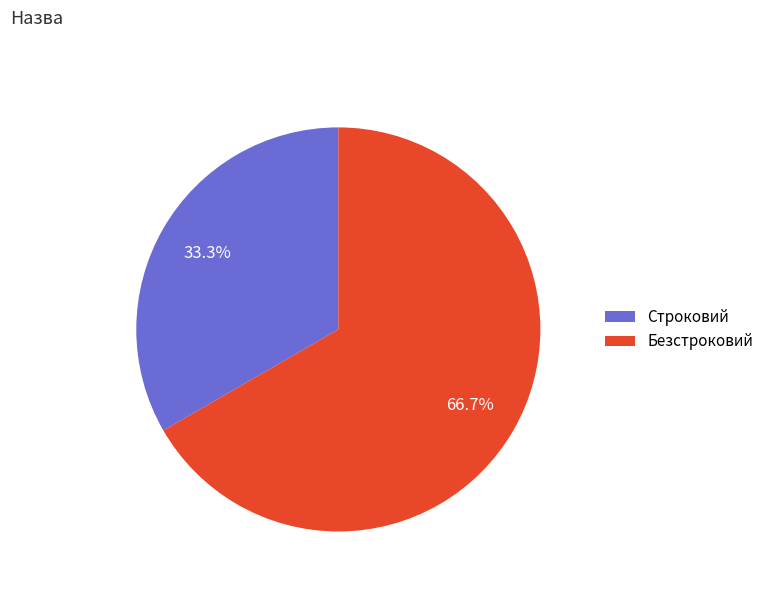

Between Строковий and Безстроковий, which is larger?

Безстроковий